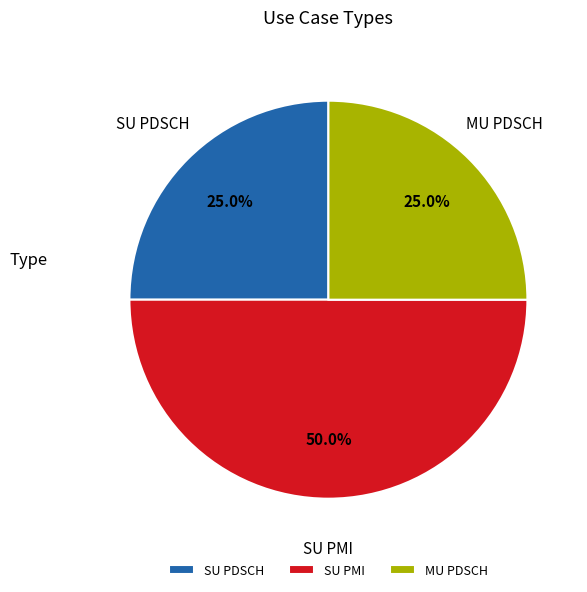

Count the number of slices in the pie.

3